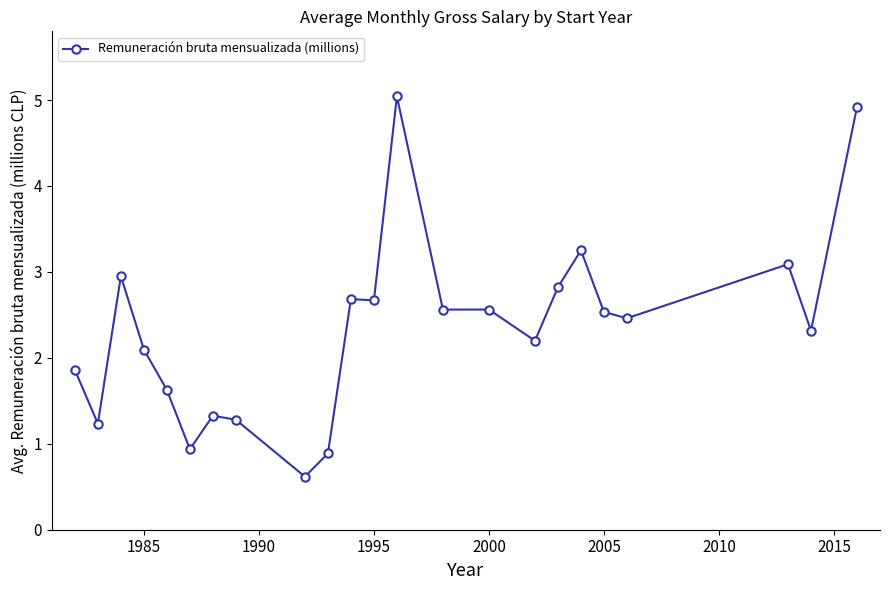

What is the difference between the maximum and second lowest values?

4.2